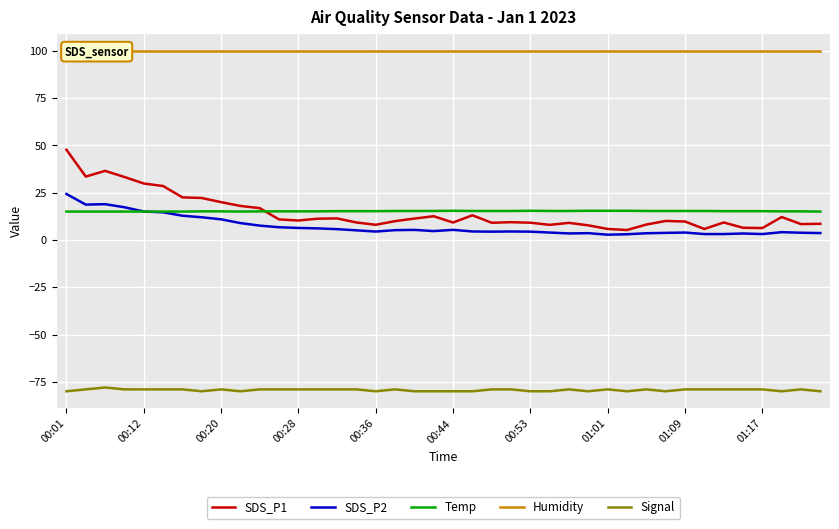

Which series has the largest range (max minus min)?

SDS_P1